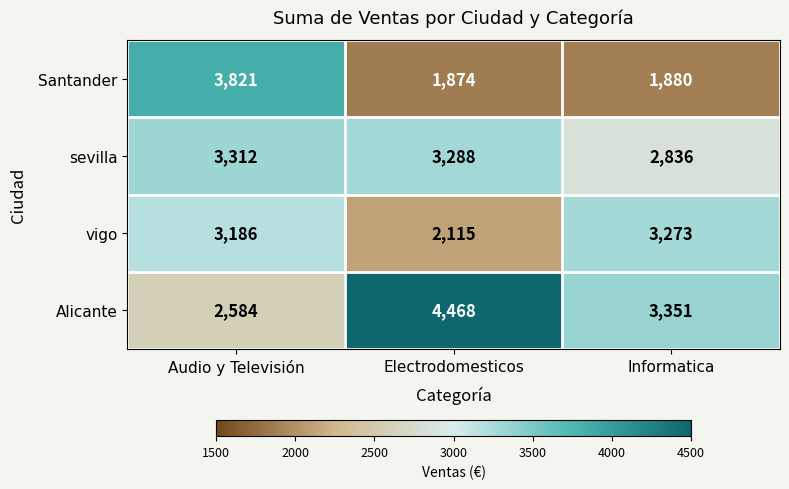

The value of Santander at Electrodomesticos is 1874. True or false?

True